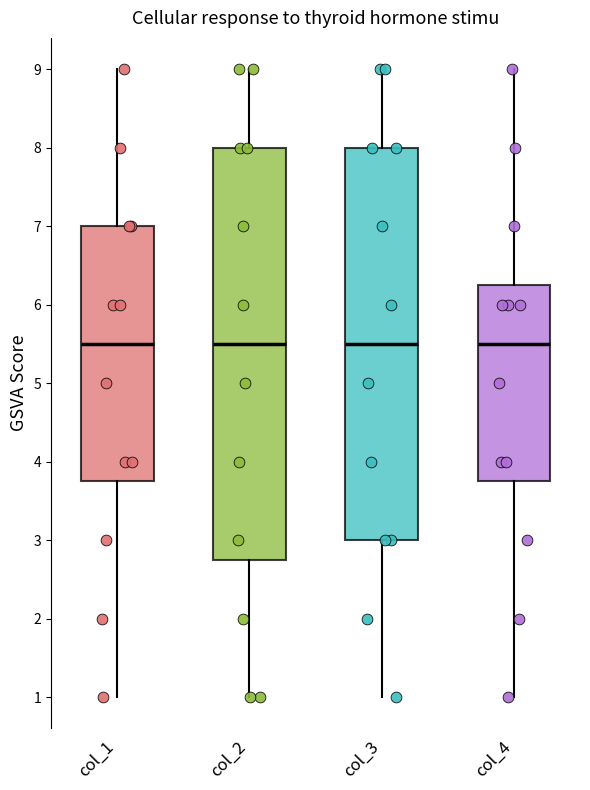

Reading left to right, transcribe this box plot: for each box, give where its median line is, the range the box spans, and where its two whiskers end, as read against the y-axis. The values are not printed on the chart, so give them approximately, as read against the axis.

col_1: median 5.5, box 3.8 to 7.0, whiskers 1.0 to 9.0
col_2: median 5.5, box 2.8 to 8.0, whiskers 1.0 to 9.0
col_3: median 5.5, box 3.0 to 8.0, whiskers 1.0 to 9.0
col_4: median 5.5, box 3.8 to 6.3, whiskers 1.0 to 9.0